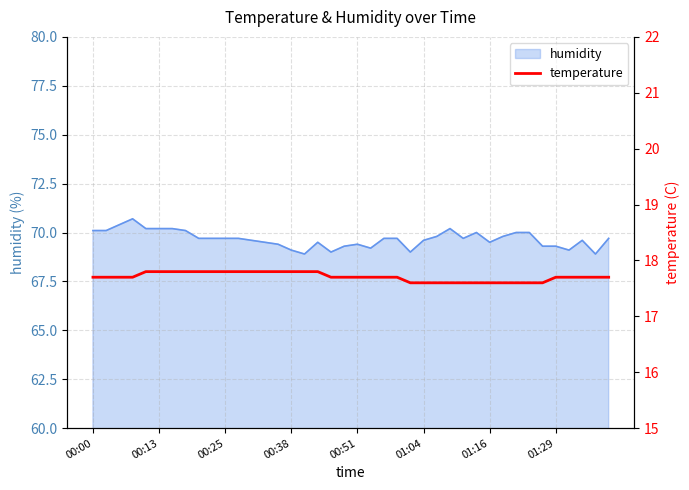

True or false: humidity has a value of 121.6 at 00:51.

False